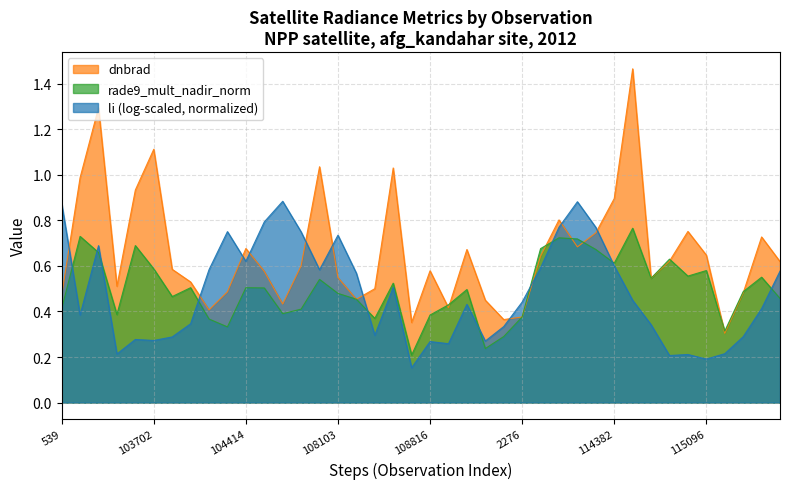

In dnbrad, how many points are lower than both neighbors (excluding endpoints)?

10